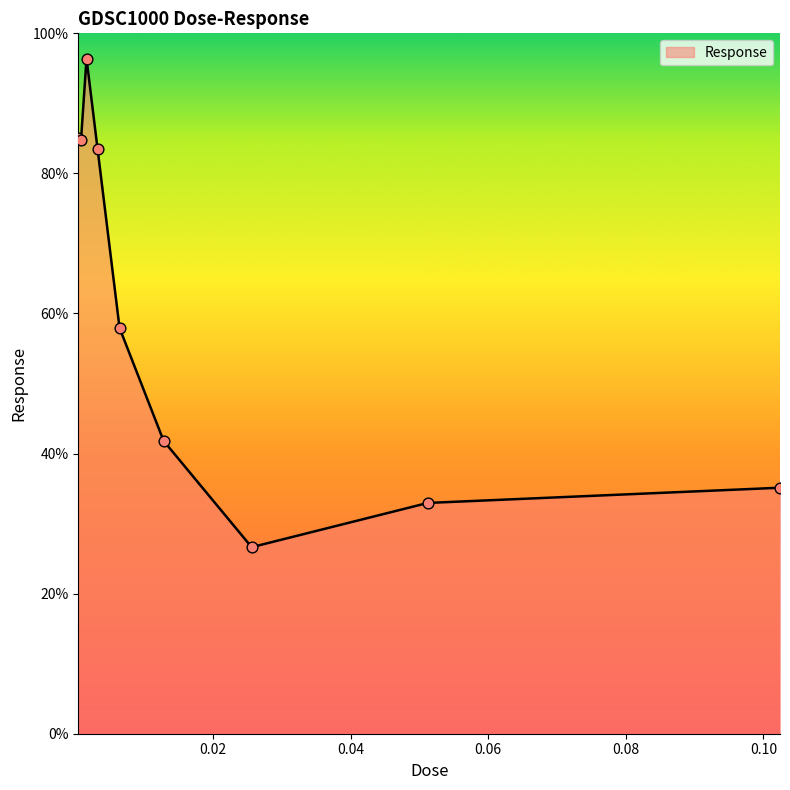

What is the minimum value shown in the chart?

26.6